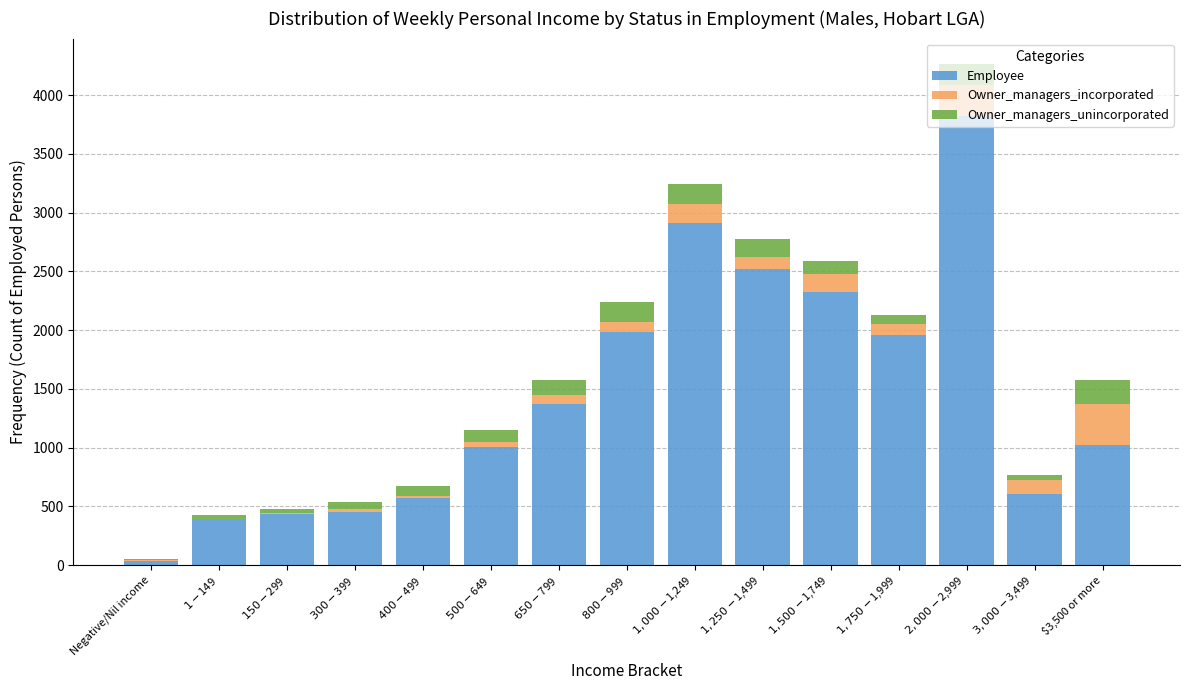

What is the maximum value for Employee?

3822